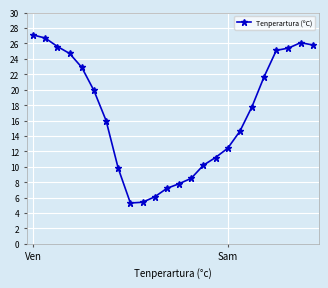

What is the greatest value displayed?

27.1